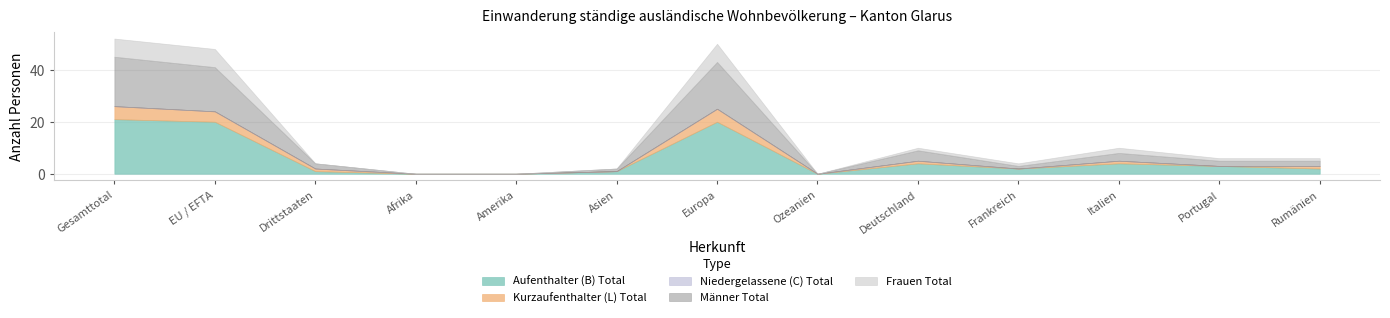

True or false: Niedergelassene (C) Total has a value of 0 at Asien.

True